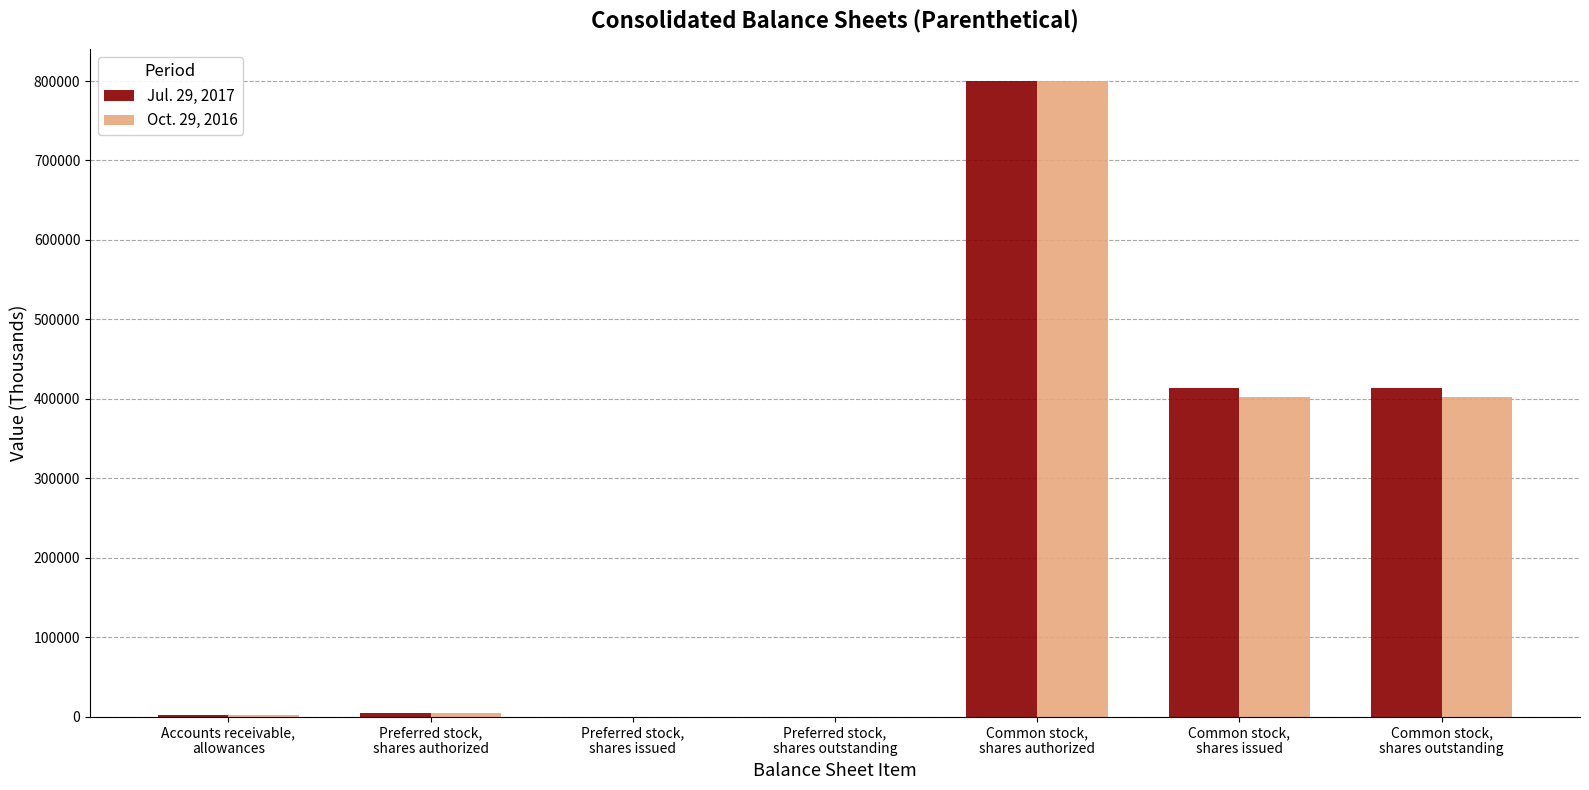

Are the bars horizontal?

No